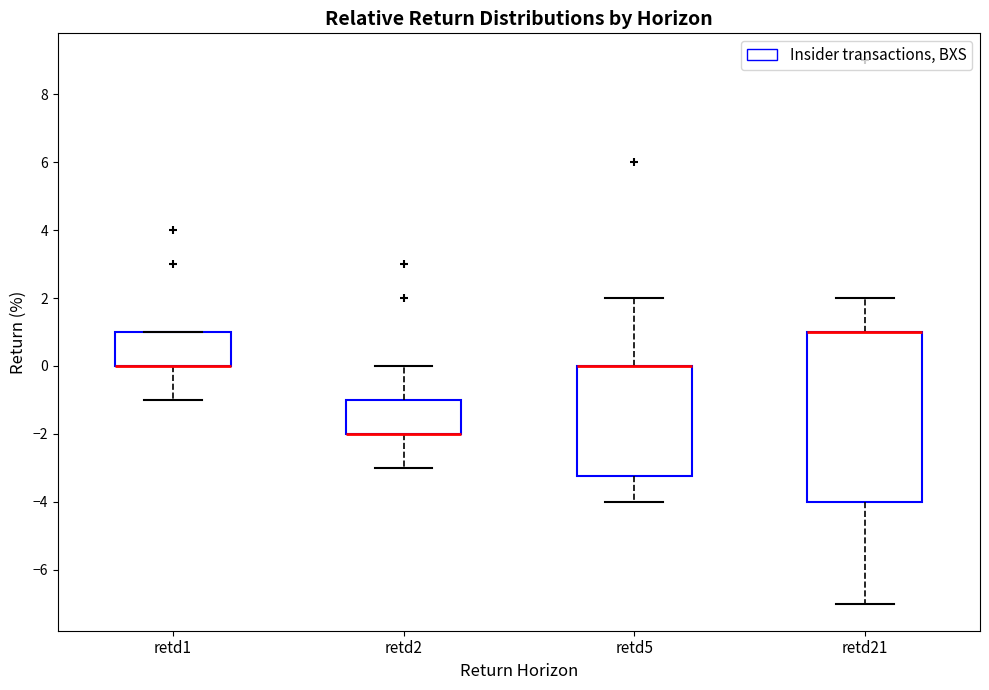

Which box is the tallest, from its lower edge to its upper edge?

retd21